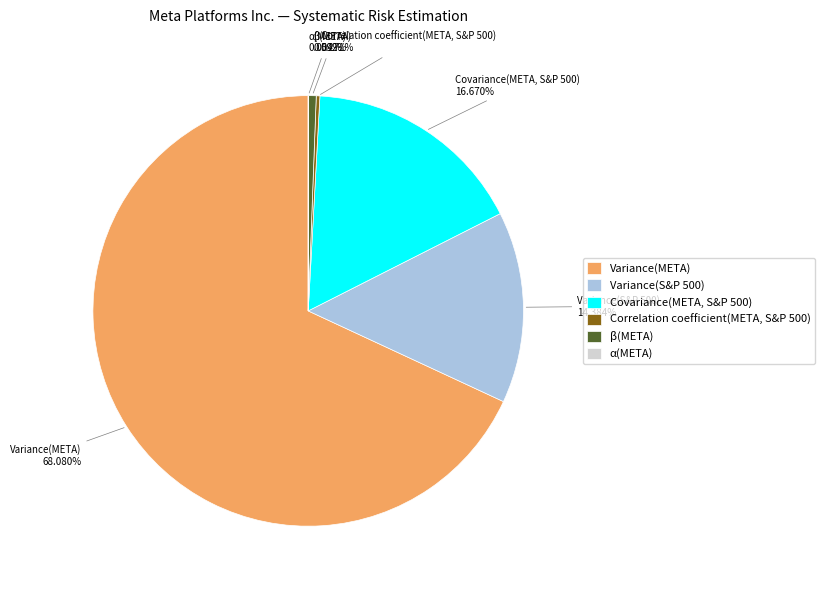

What is the largest slice in the pie chart?

Variance(META)